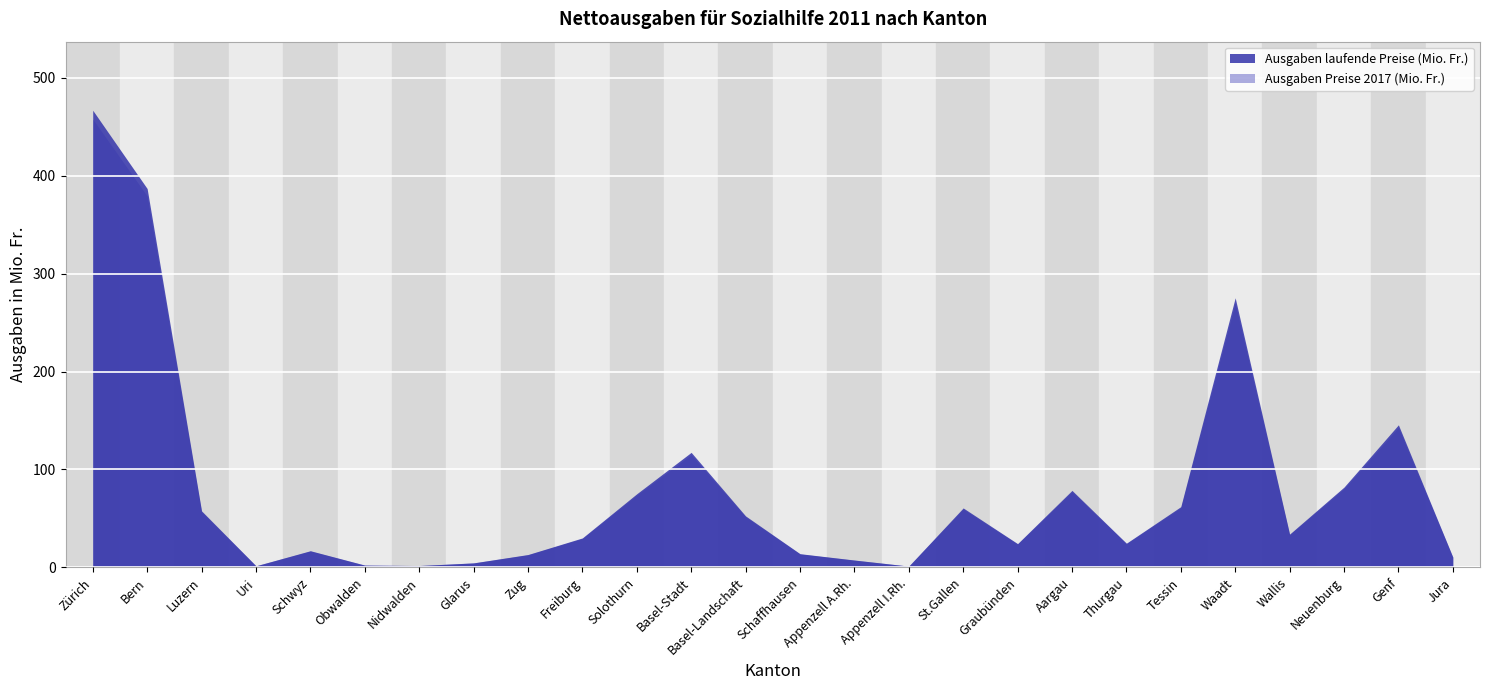

Where is the first local maximum for Ausgaben Preise 2017 (Mio. Fr.)?

Schwyz